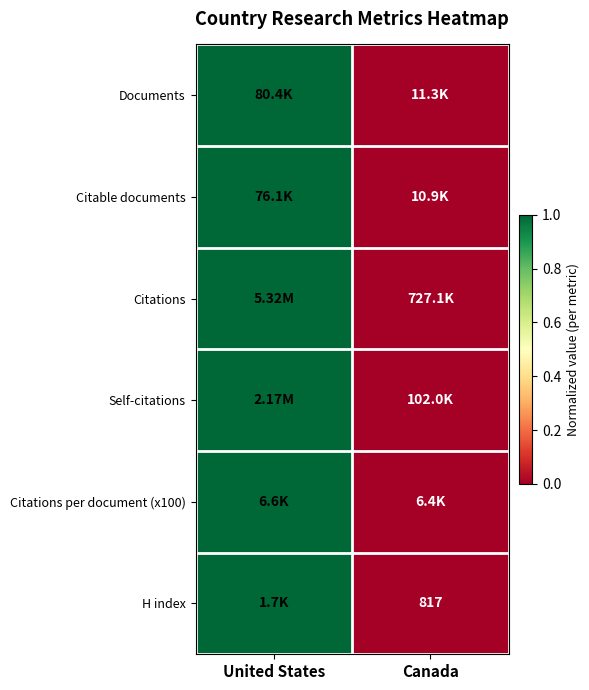

The value of Citations at Canada is -1. True or false?

False